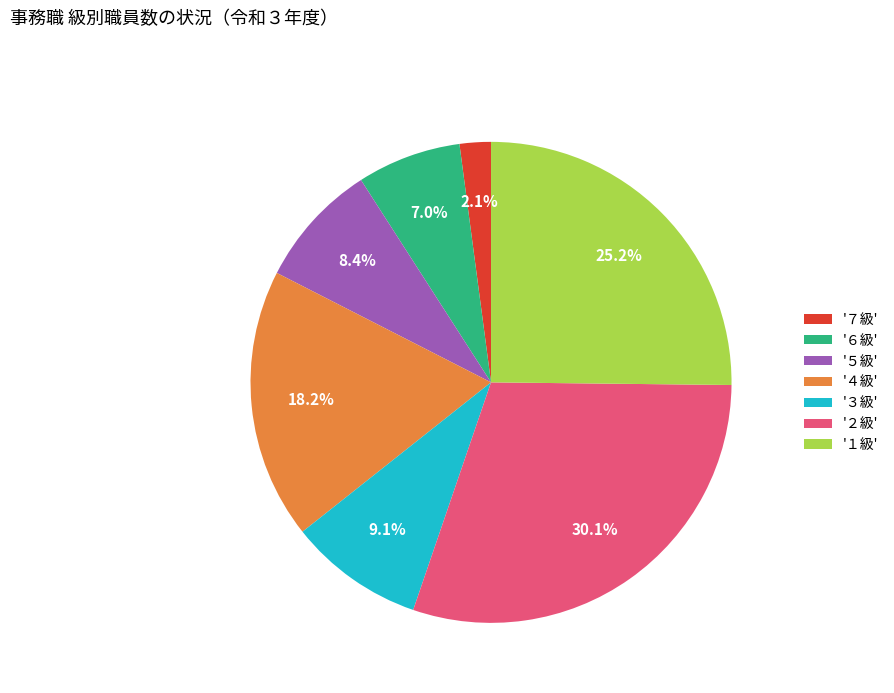

To the nearest percent, what is the average slice percentage?

14%